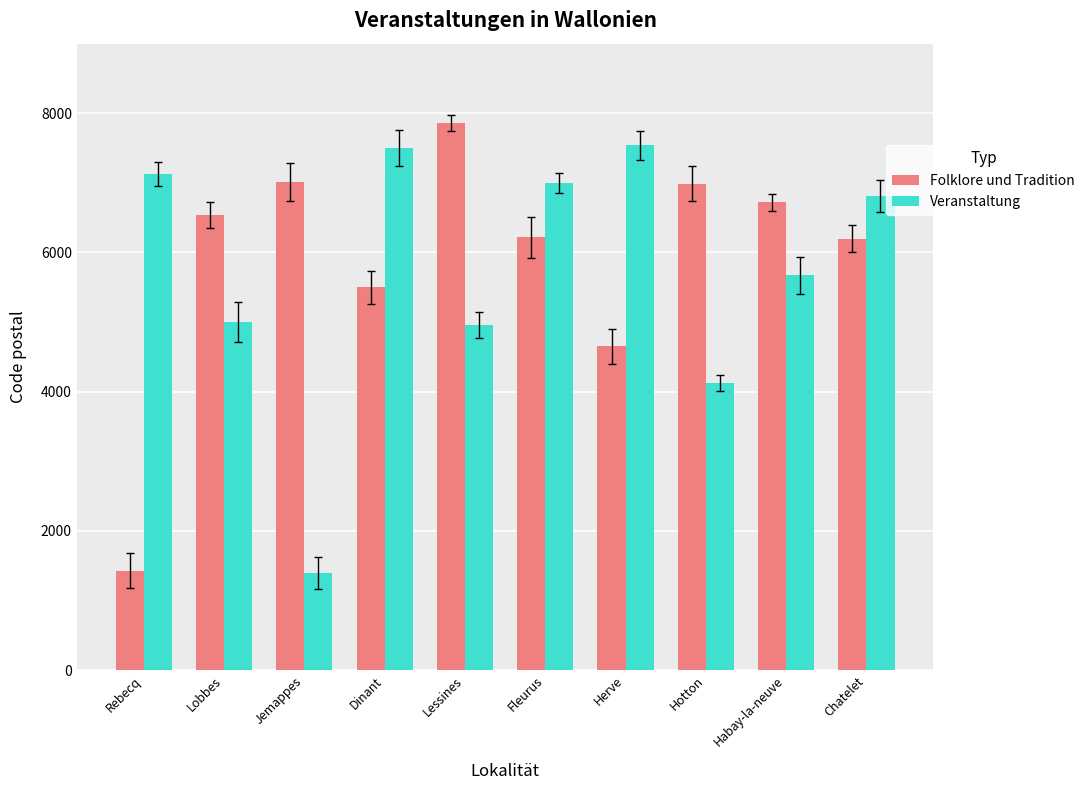

What is the label of the 6th bar from the right?

Lessines